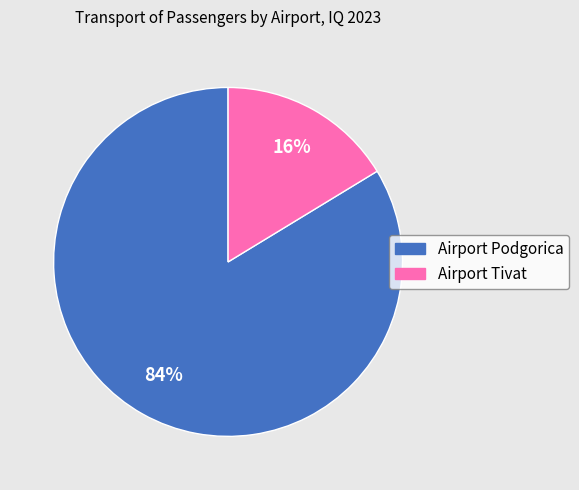

Which slice is the smallest?

Airport Tivat